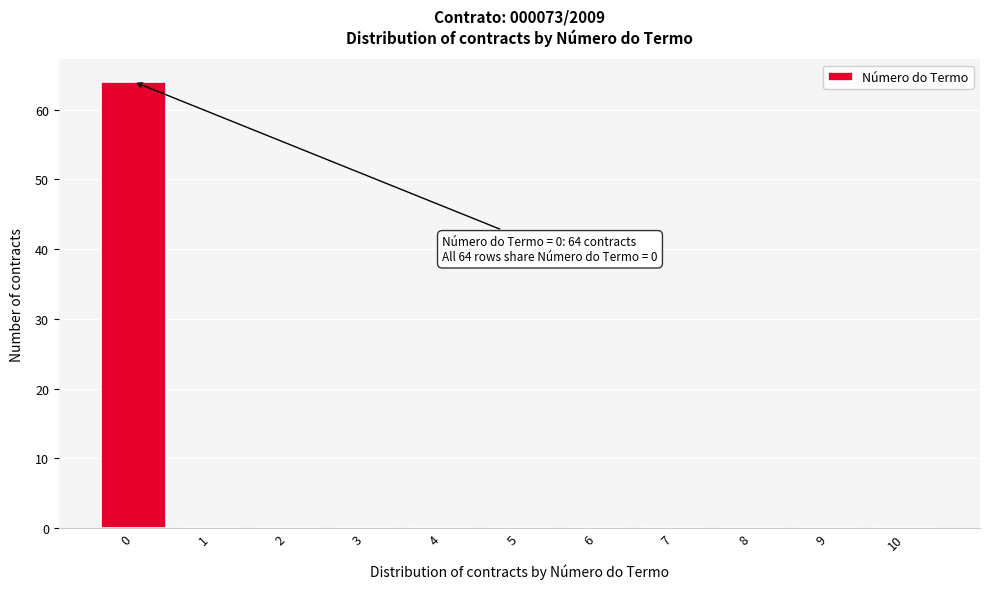

Reading left to right, transcribe all the data shown in this chart.

0=64	1=0	2=0	3=0	4=0	5=0	6=0	7=0	8=0	9=0	10=0